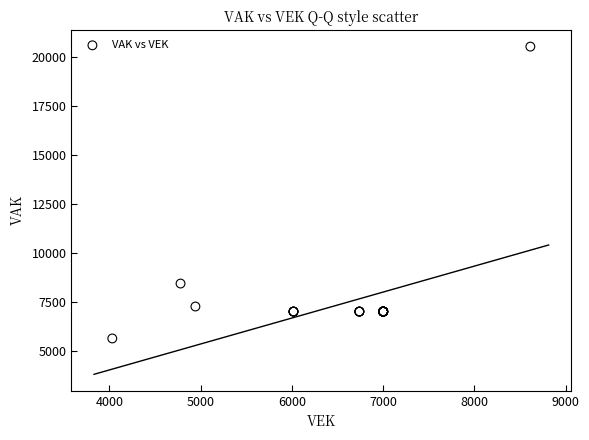

What Y value in the scatter plot is closest to 13089?

8434